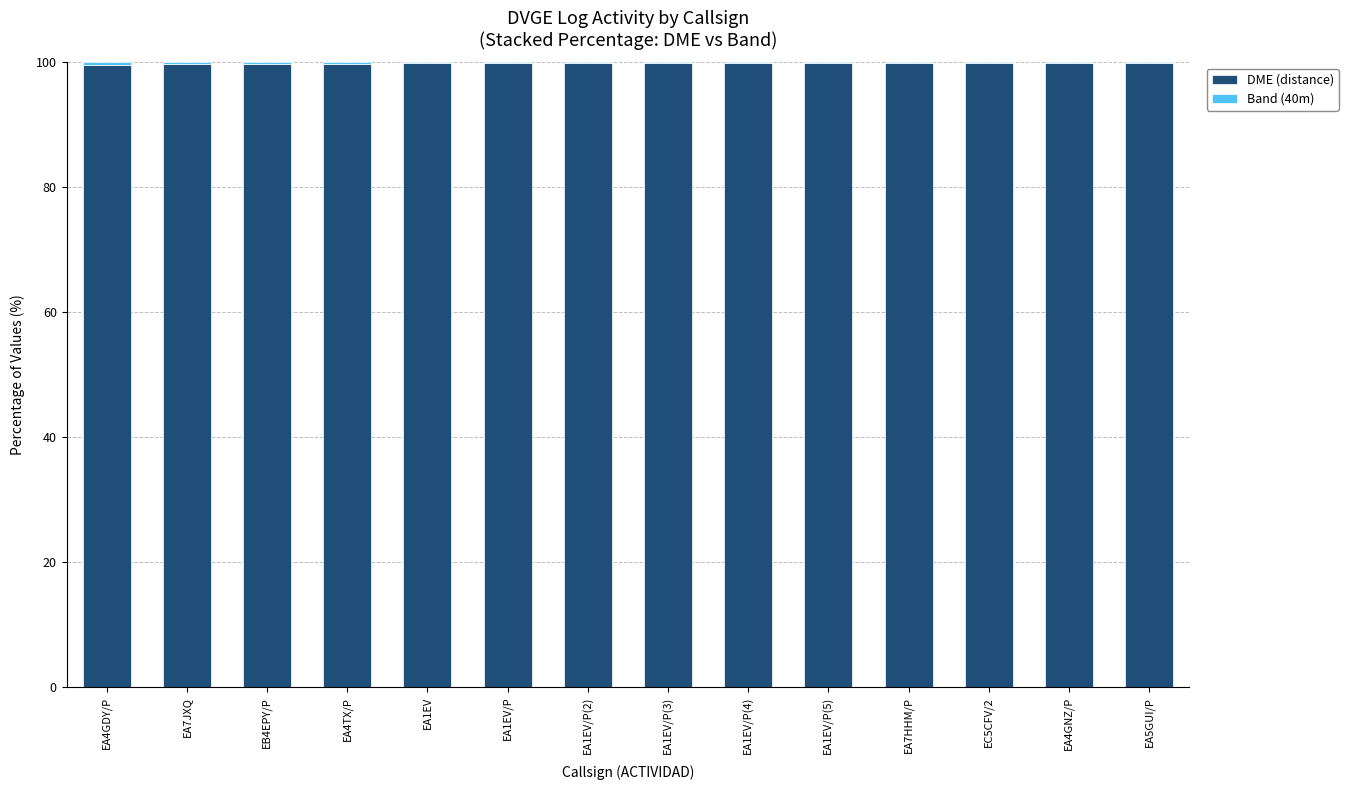

True or false: DME (distance) has a value of 69.0 at EA4GNZ/P.

False